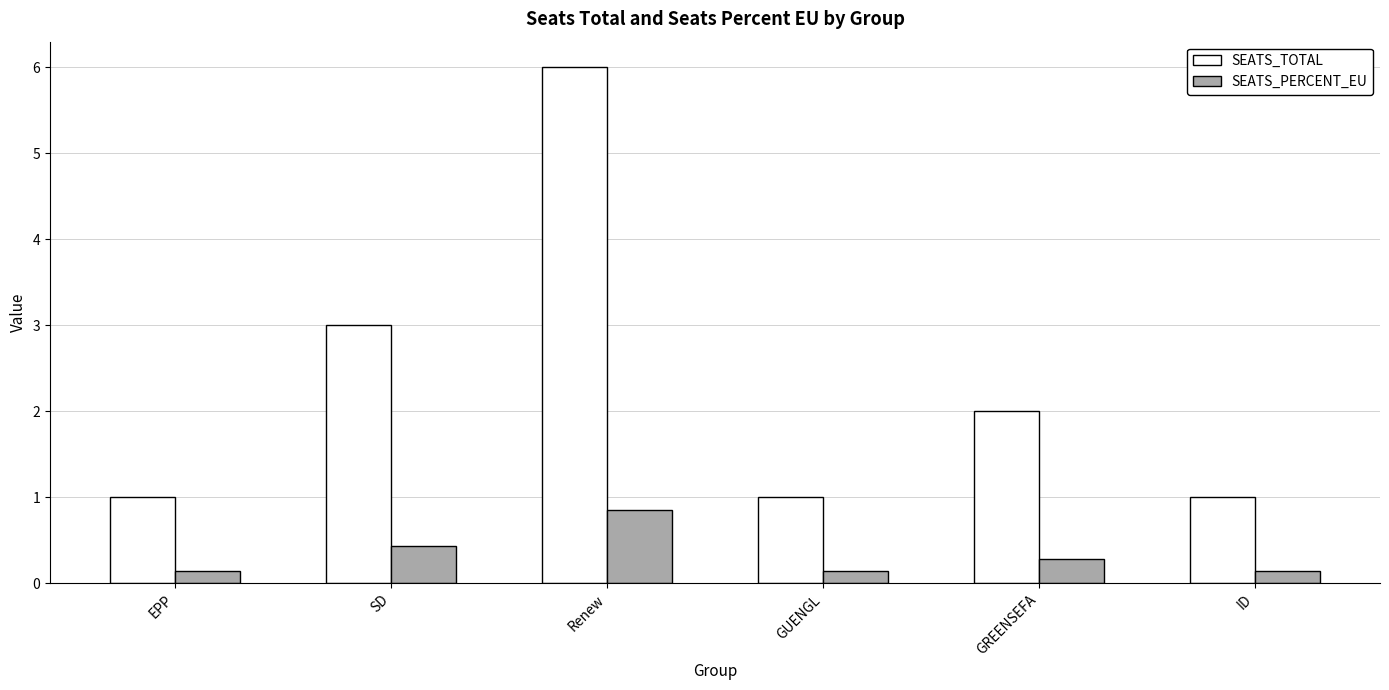

What is the label of the 4th bar from the right?

Renew